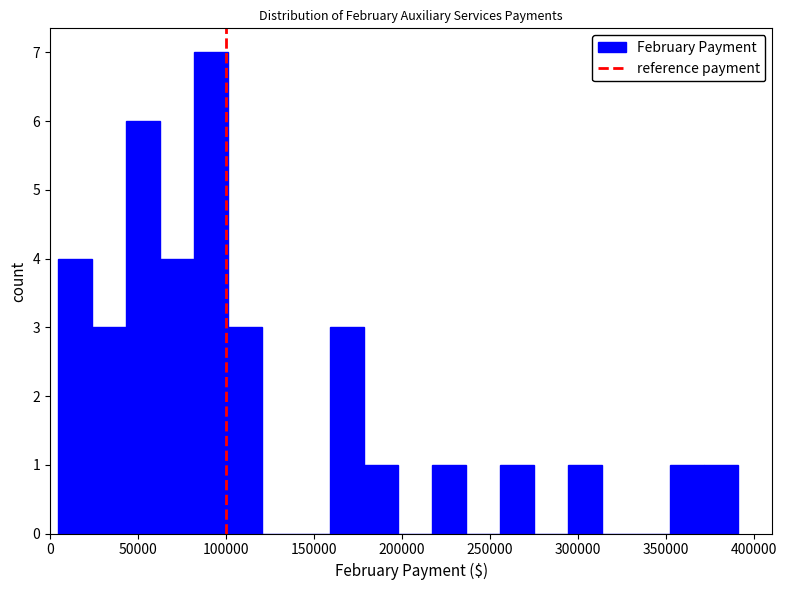

Around what value on the x-axis is the tallest bar? Give the approximate position of its centre, as read against the axis.

90000